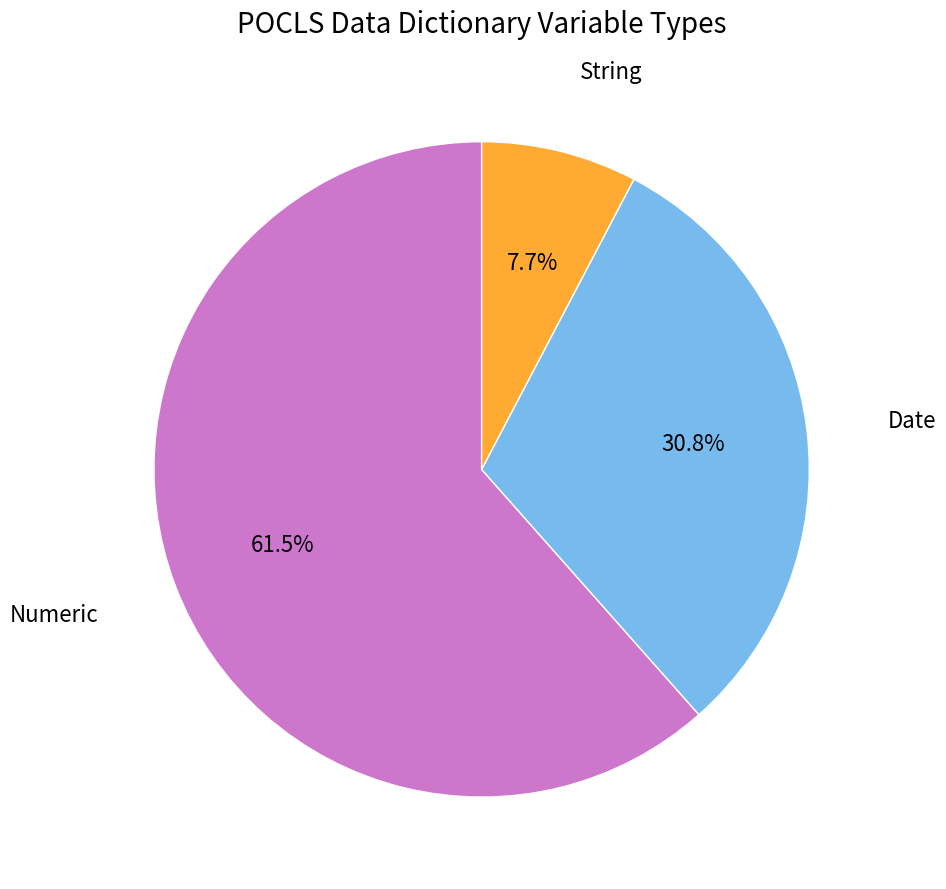

Which slice is the smallest?

String